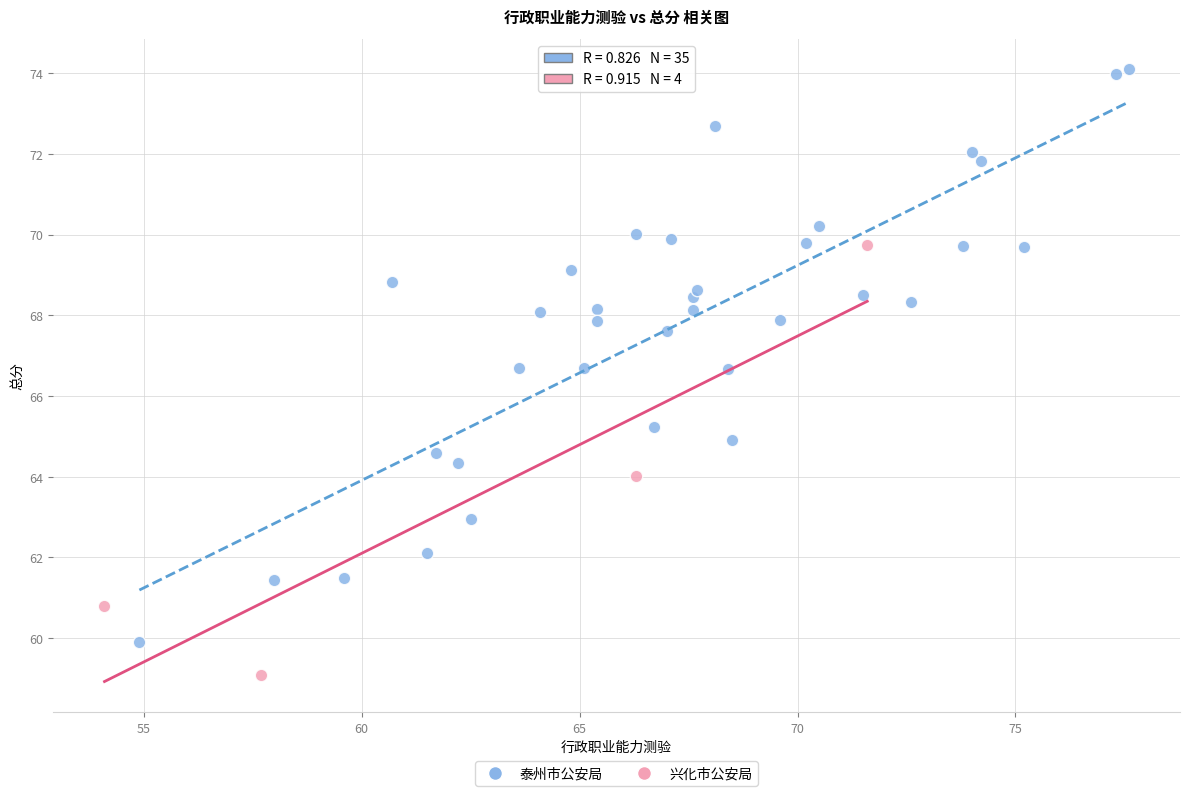

Which series has the largest Y range (max minus min)?

泰州市公安局